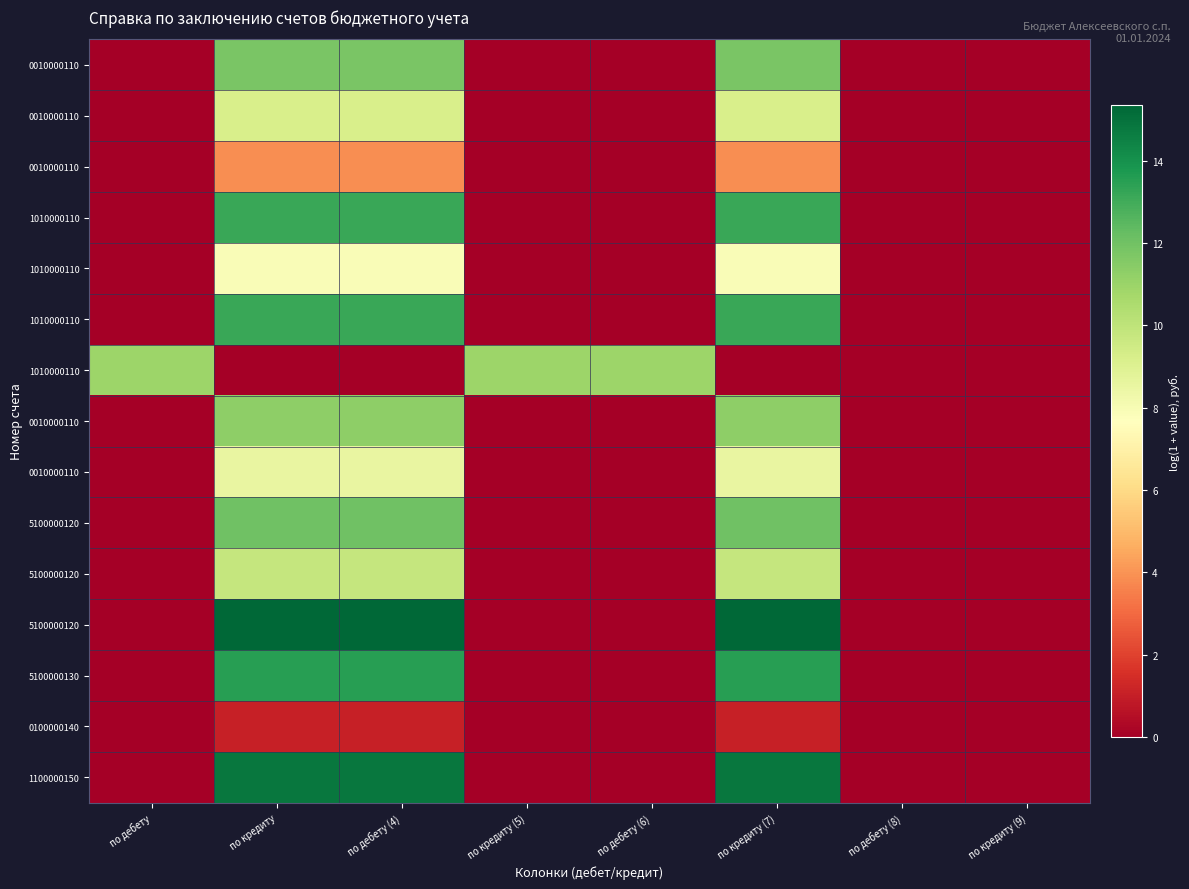

Count the number of categories in the chart.

8